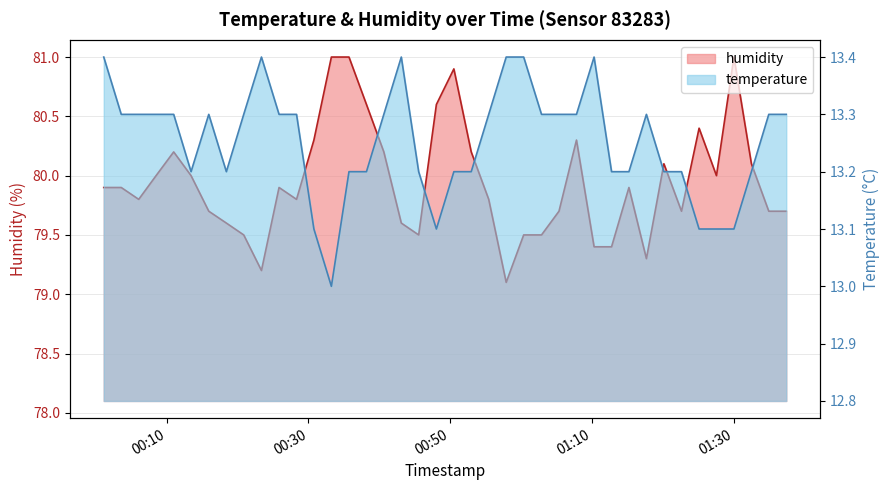

The humidity series shows 123.9 at 2023-10-31T00:40:38. True or false?

False